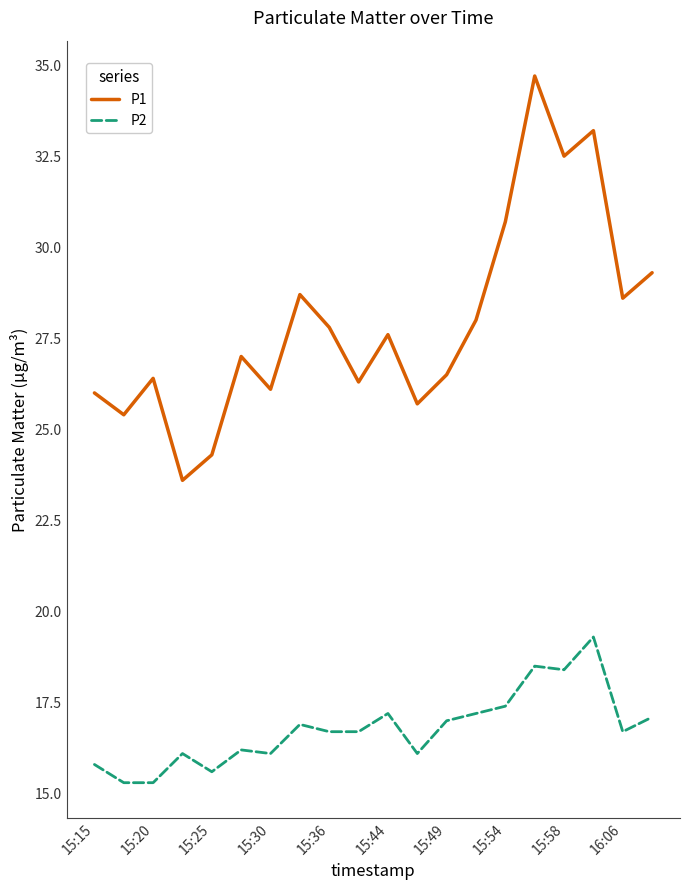

Reading right to left, list all the values displayed in this chart.

P1: 29.3	28.6	33.2	32.5	34.7	30.7	28.0	26.5	25.7	27.6	26.3	27.8	28.7	26.1	27.0	24.3	23.6	26.4	25.4	26.0
P2: 17.1	16.7	19.3	18.4	18.5	17.4	17.2	17.0	16.1	17.2	16.7	16.7	16.9	16.1	16.2	15.6	16.1	15.3	15.3	15.8